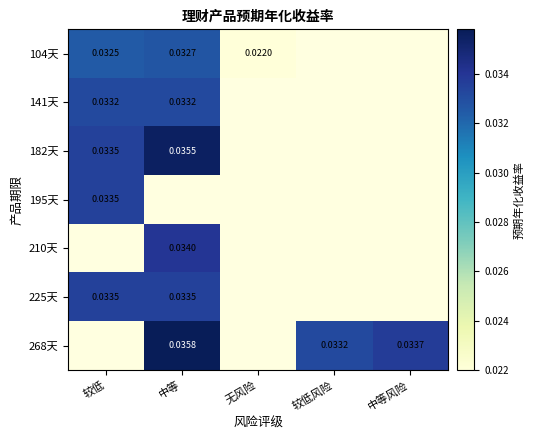

Is it true that 141天 equals 0.0 at 较低?

True